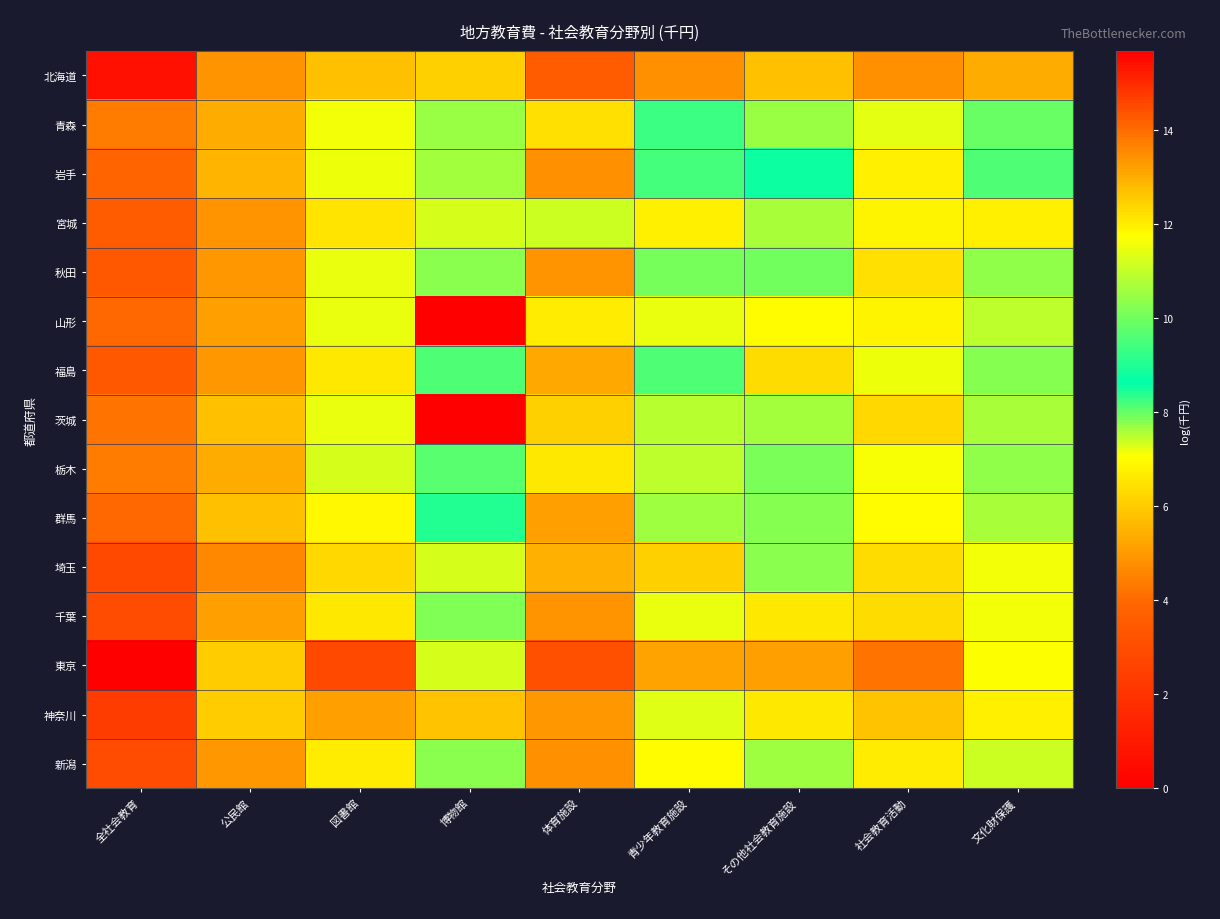

How many categories are shown in the chart?

9